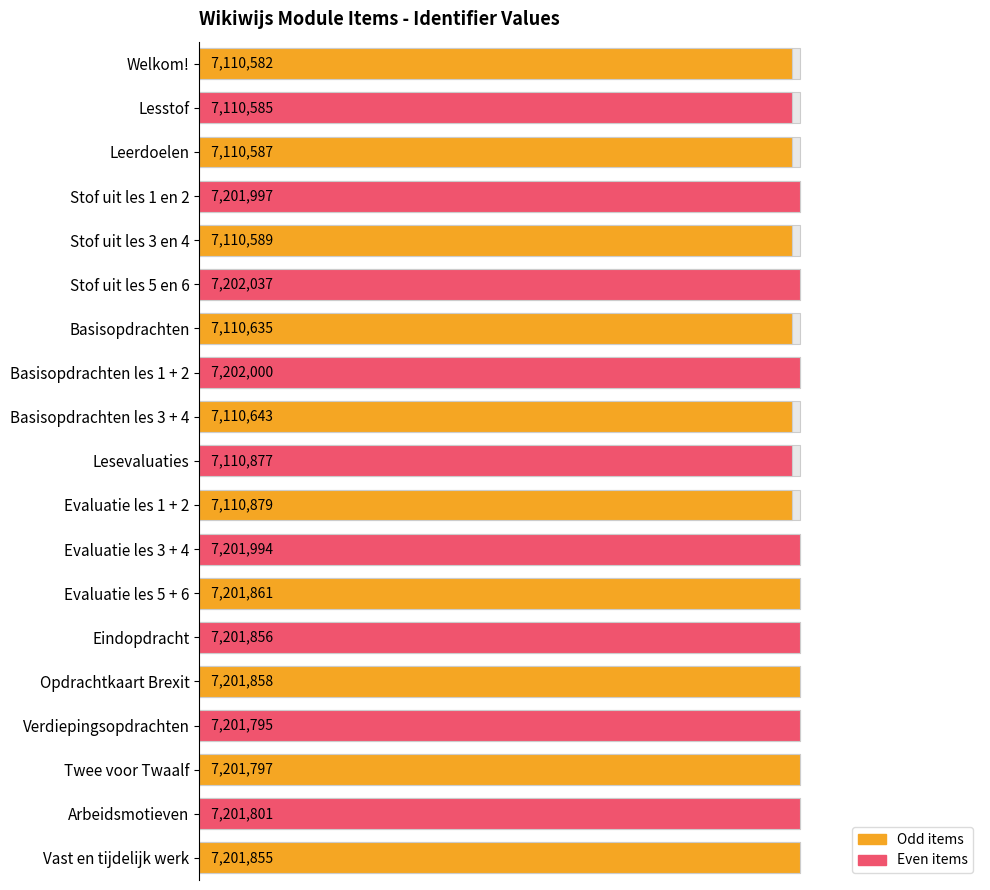

The chart shows a value of 98.7 at Welkom!. True or false?

True